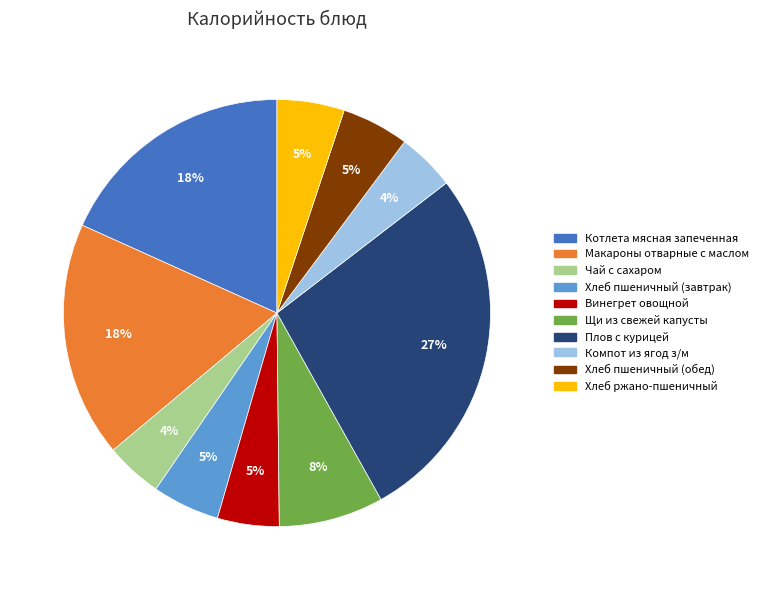

What is the ratio of the value at Макароны отварные с маслом to the value at Плов с курицей?

0.7